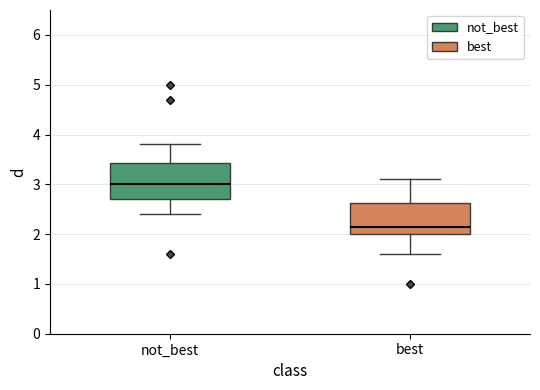

Where does the median line of the box for not_best sit on the y-axis? The values are not printed on the chart, so give them approximately, as read against the axis.

3.0